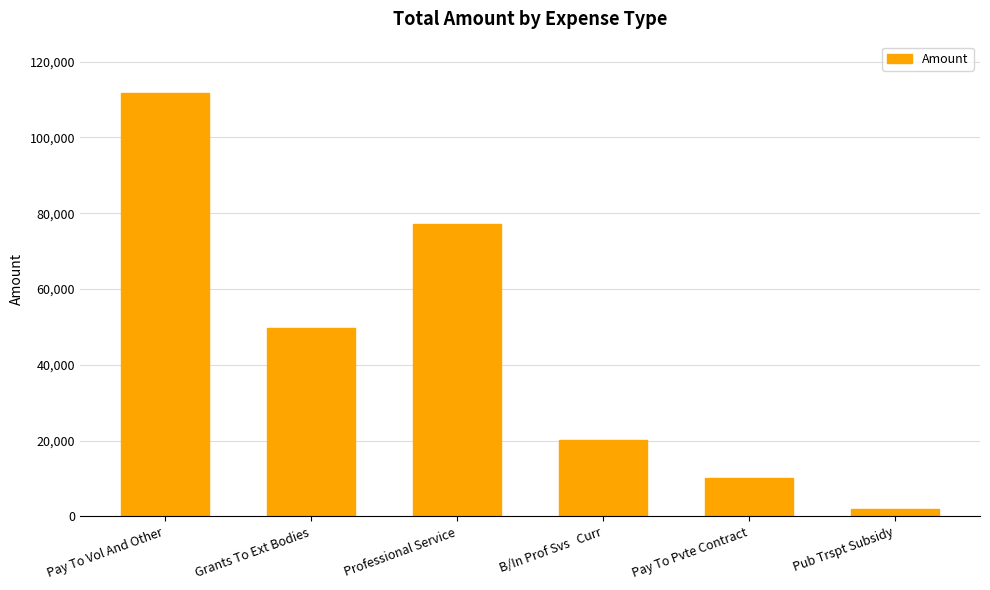

Reading left to right, what are all the values shown in this chart?

111850.2	49590.0	77279.0	20250.0	10000.0	2000.0